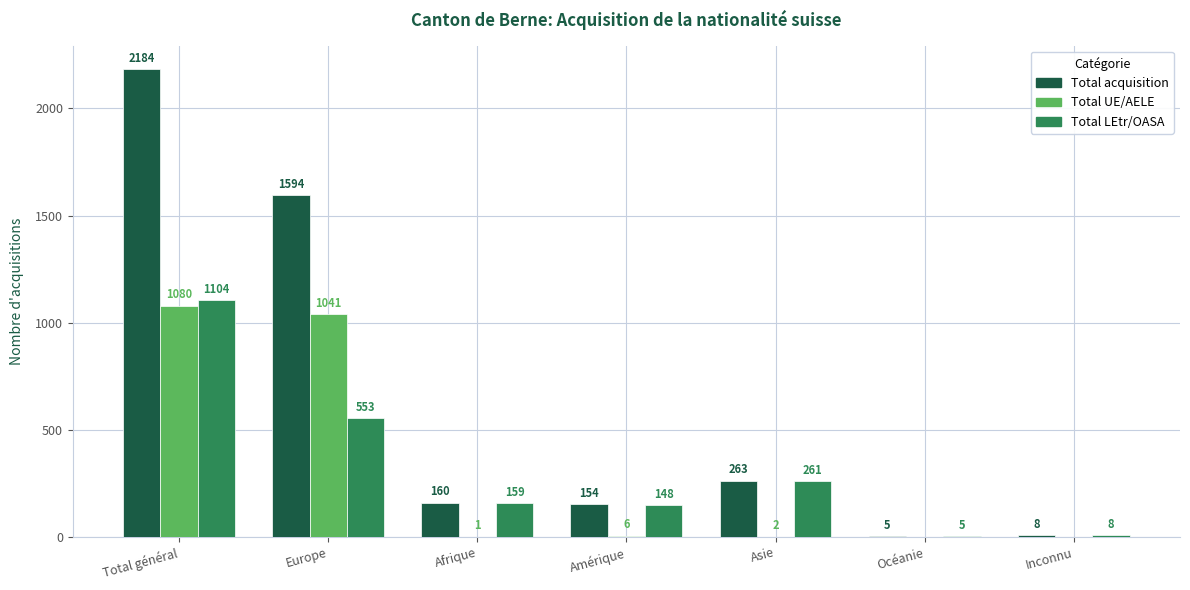

Reading left to right, list all the values displayed in this chart.

Total acquisition: Total général=2184	Europe=1594	Afrique=160	Amérique=154	Asie=263	Océanie=5	Inconnu=8
Total UE/AELE: Total général=1080	Europe=1041	Afrique=1	Amérique=6	Asie=2	Océanie=0	Inconnu=0
Total LEtr/OASA: Total général=1104	Europe=553	Afrique=159	Amérique=148	Asie=261	Océanie=5	Inconnu=8